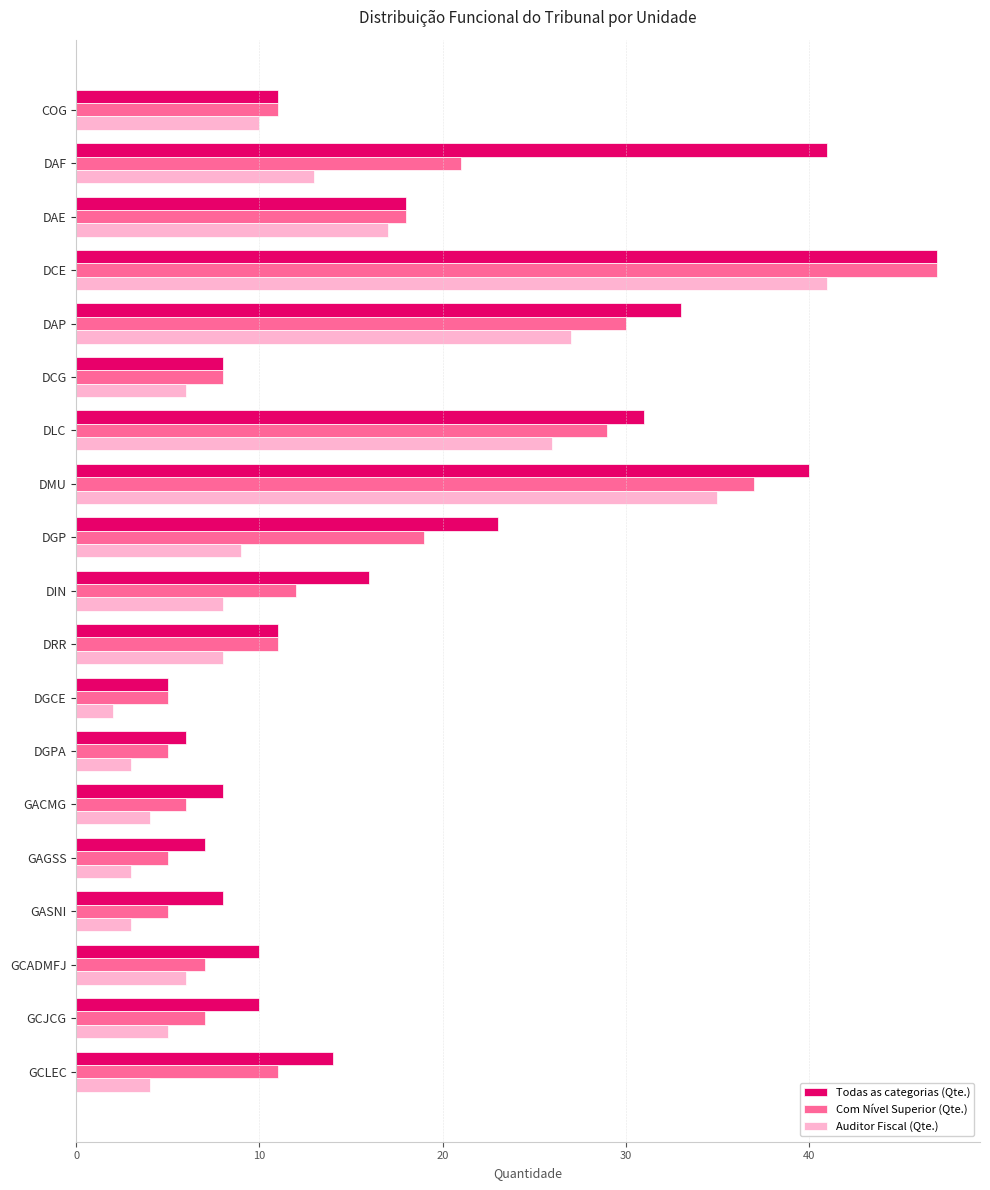

Which series changed the most between DAP and GACMG?

Todas as categorias (Qte.)